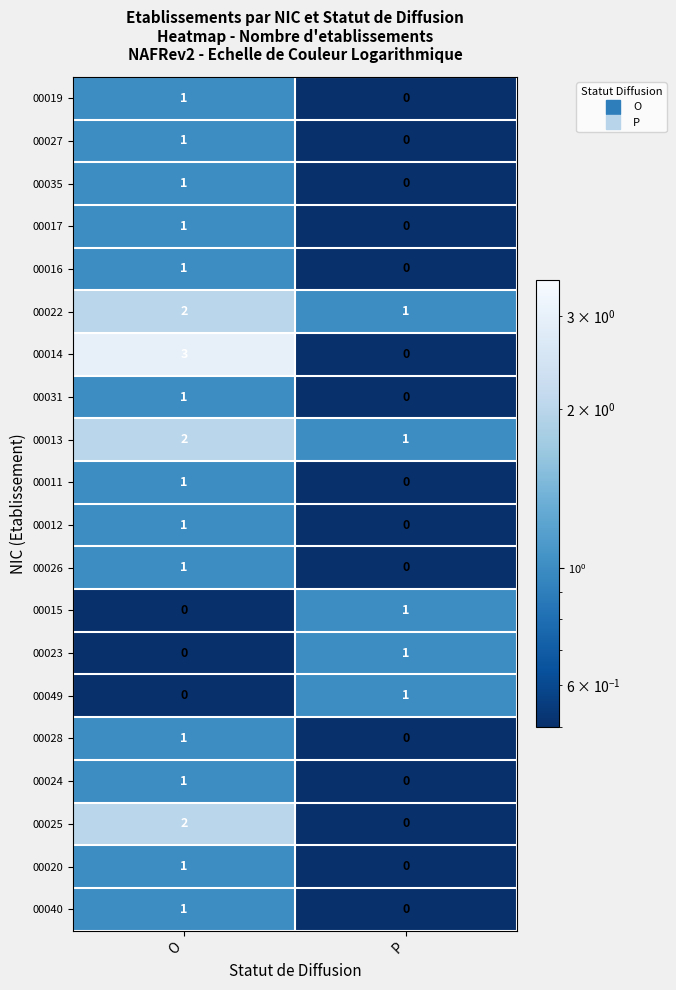

The value of 00023 at O is 0. True or false?

True